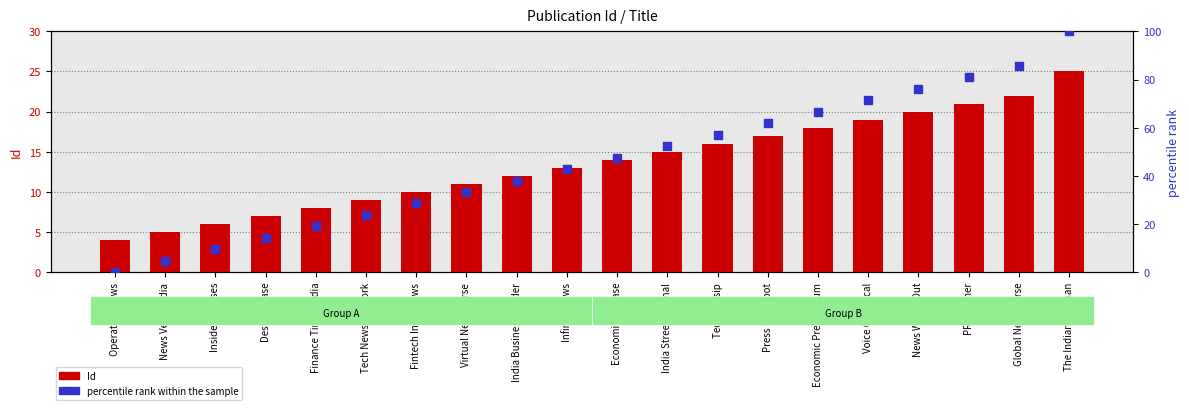

Is the value of Id at Tech Gossip greater than the value of percentile rank within the sample at Operation News?

Yes